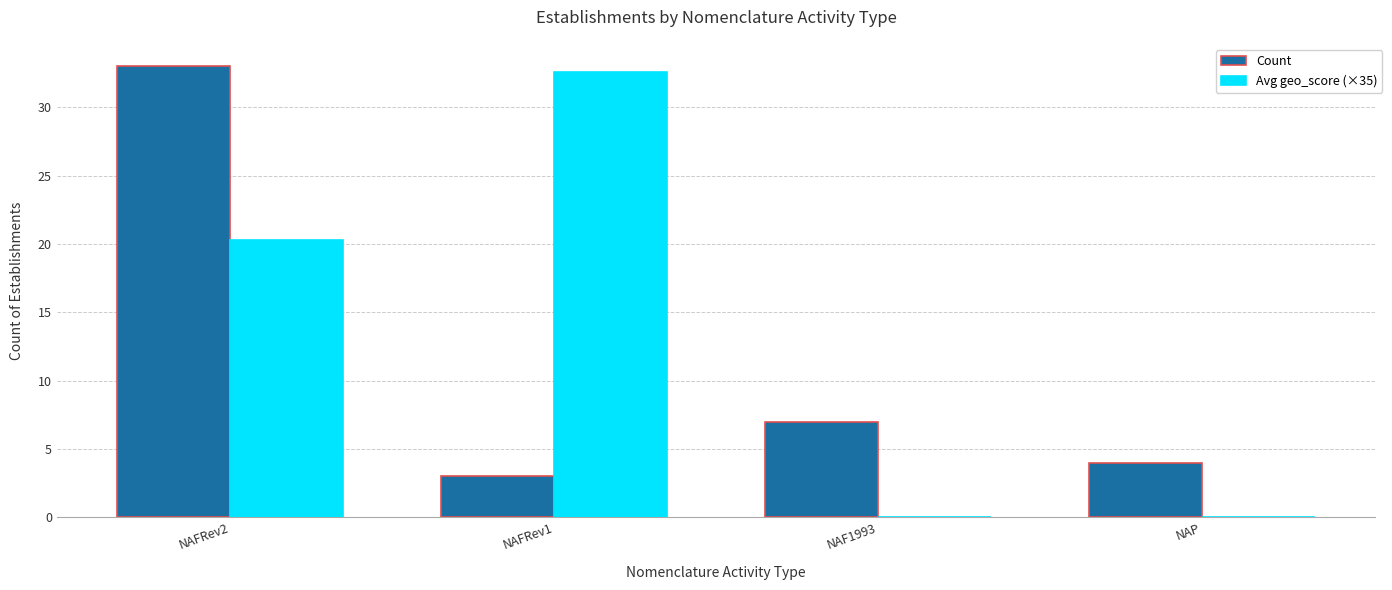

Are the bars grouped side by side (vs. stacked)?

Yes